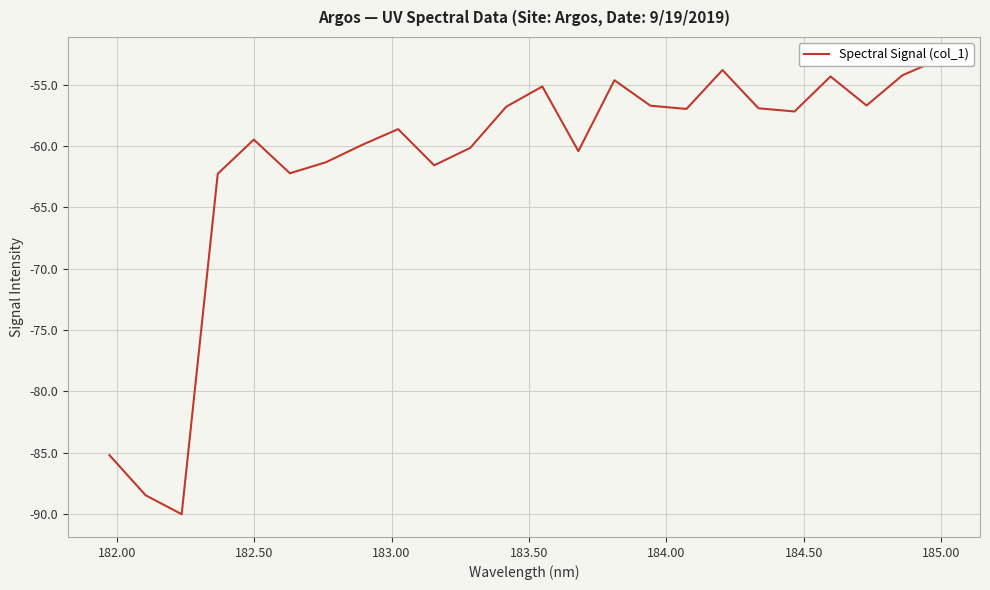

What is the minimum value shown in the chart?

-90.0